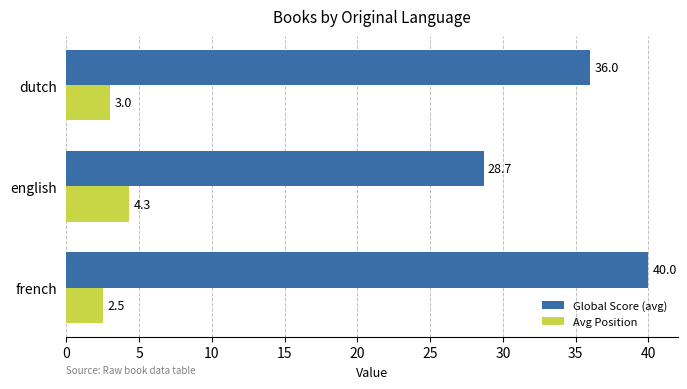

What are all the series names shown in the legend?

Global Score (avg), Avg Position